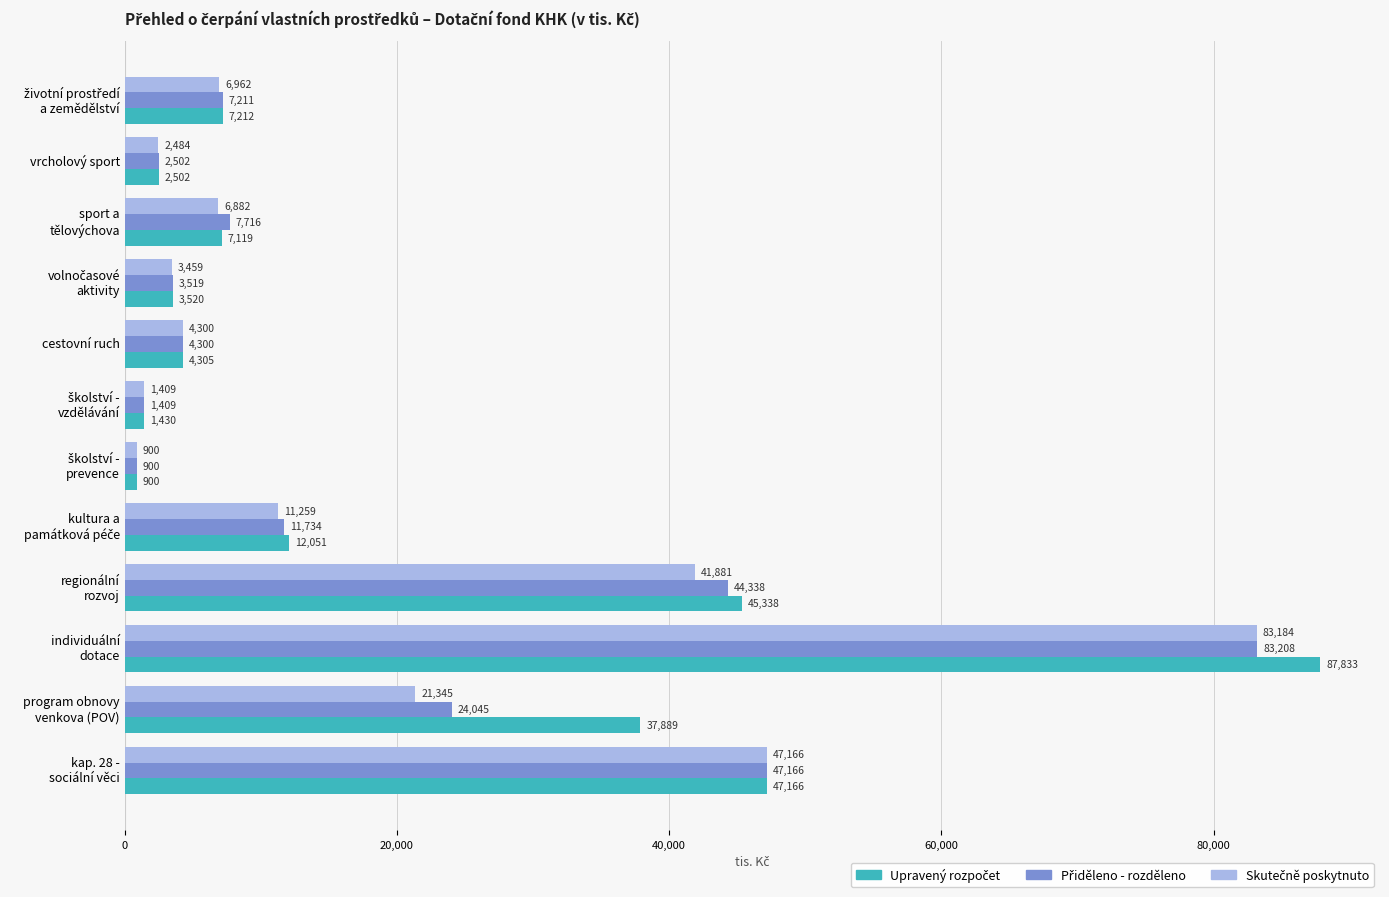

What is the greatest value displayed?

87833.1